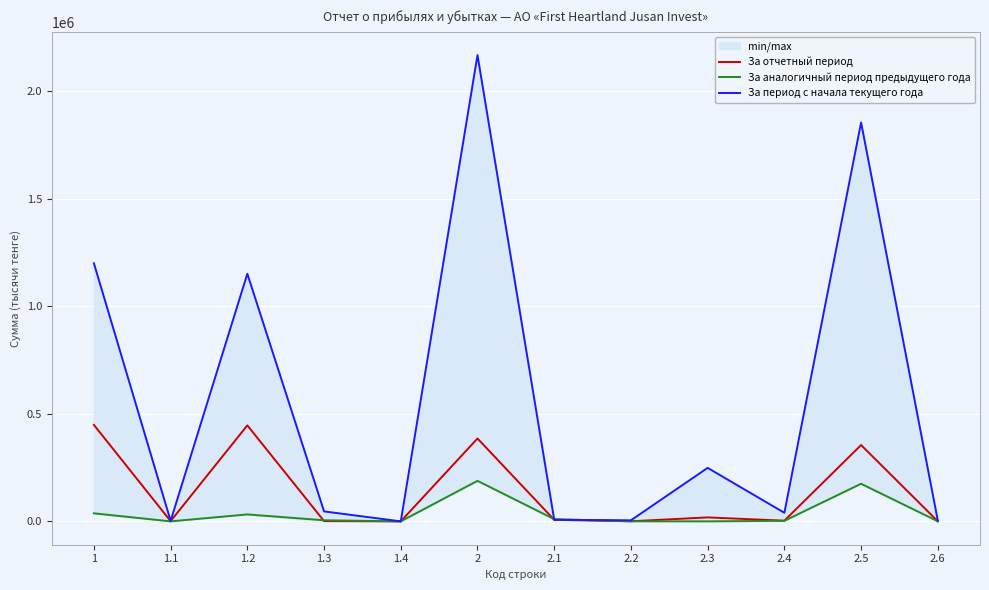

What position from the right is 2?

7